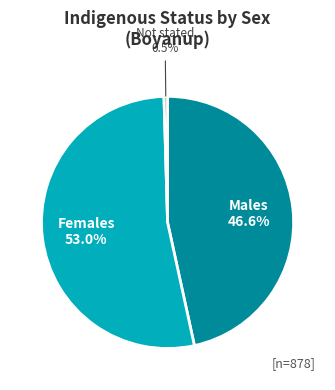

Is there any slice that represents more than half of the pie?

Yes